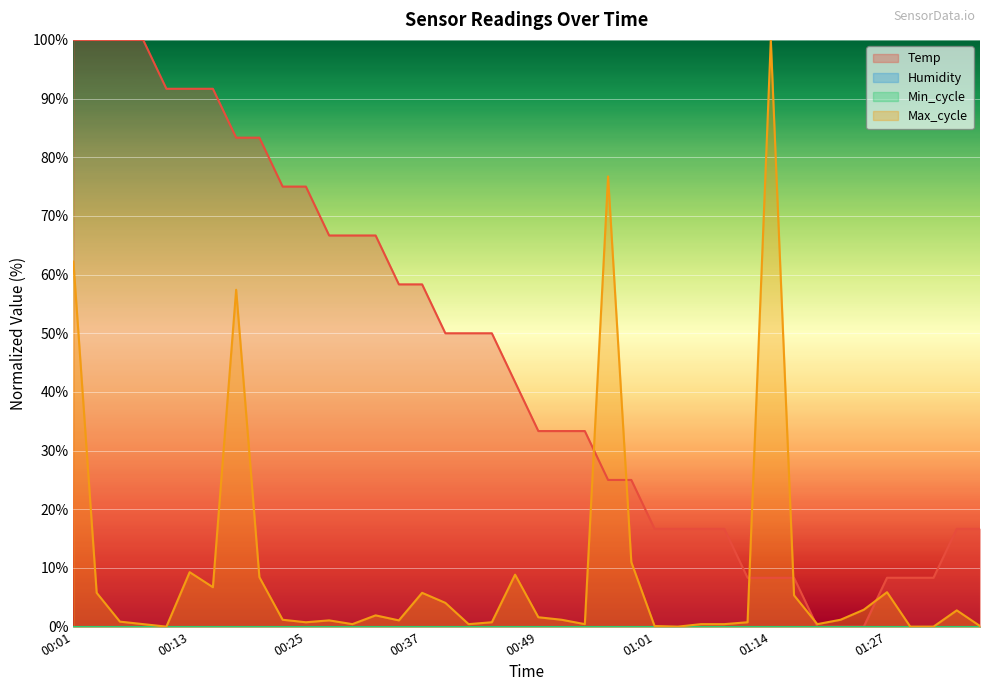

What is the sum of all Temp values?

1800.0